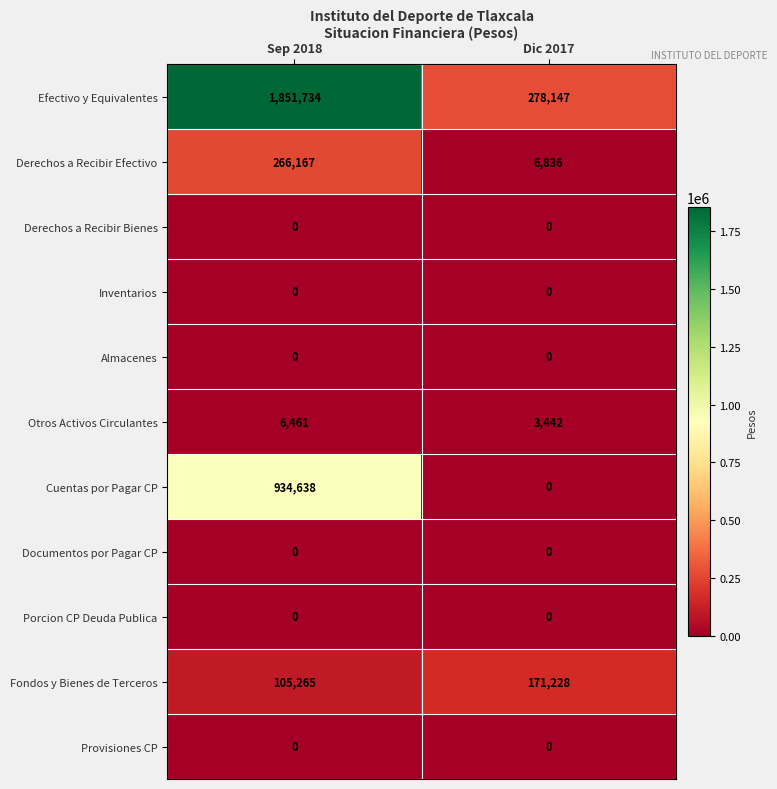

Reading left to right, list all the values displayed in this chart.

Efectivo y Equivalentes: 1851734	278147
Derechos a Recibir Efectivo: 266167	6836
Derechos a Recibir Bienes: 0	0
Inventarios: 0	0
Almacenes: 0	0
Otros Activos Circulantes: 6461	3442
Cuentas por Pagar CP: 934638	0
Documentos por Pagar CP: 0	0
Porcion CP Deuda Publica: 0	0
Fondos y Bienes de Terceros: 105265	171228
Provisiones CP: 0	0